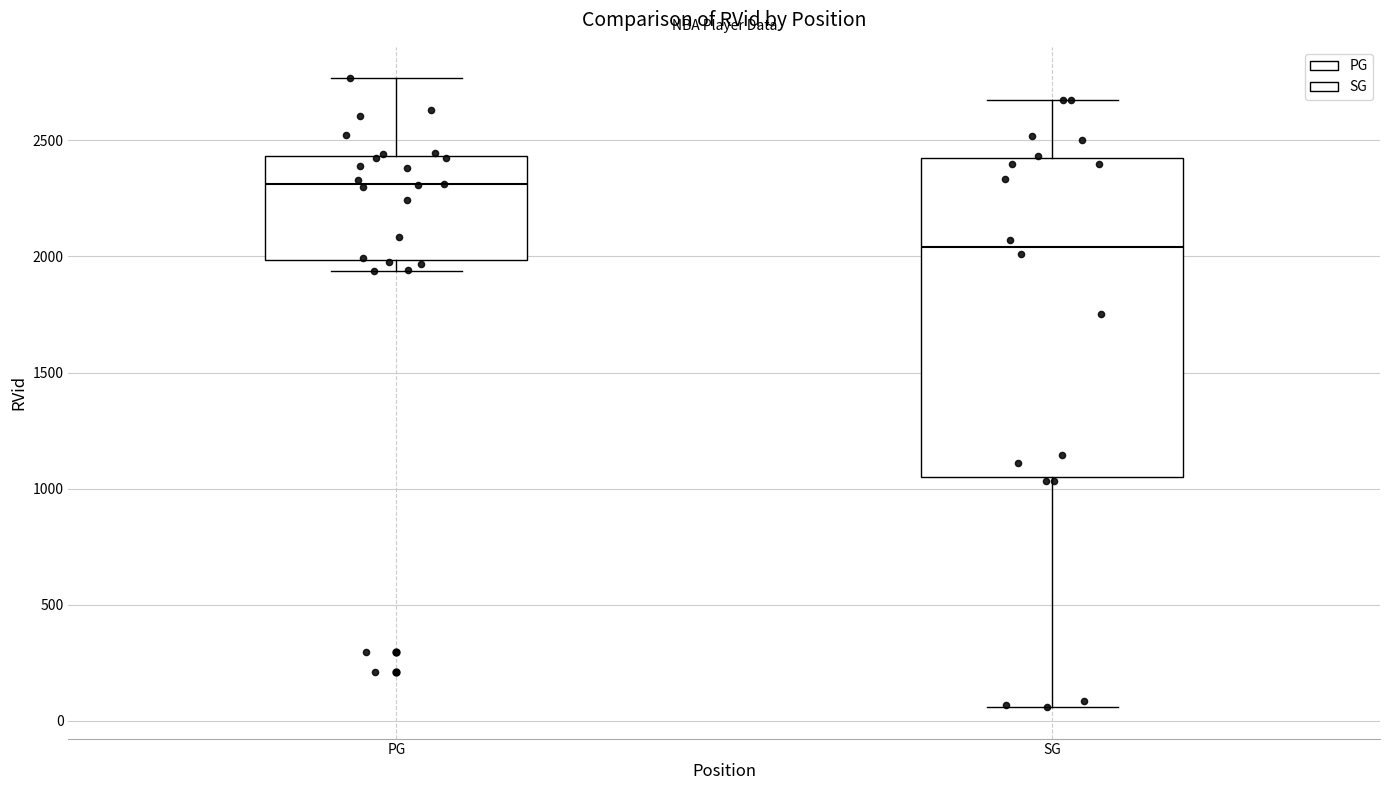

Reading left to right, read every box against the y-axis: the position of its median line, the range the box covers, and the ends of its whiskers. The values are not printed on the chart, so give them approximately, as read against the axis.

PG: median 2300, box 2000 to 2450, whiskers 1950 to 2750
SG: median 2050, box 1050 to 2400, whiskers 50 to 2700